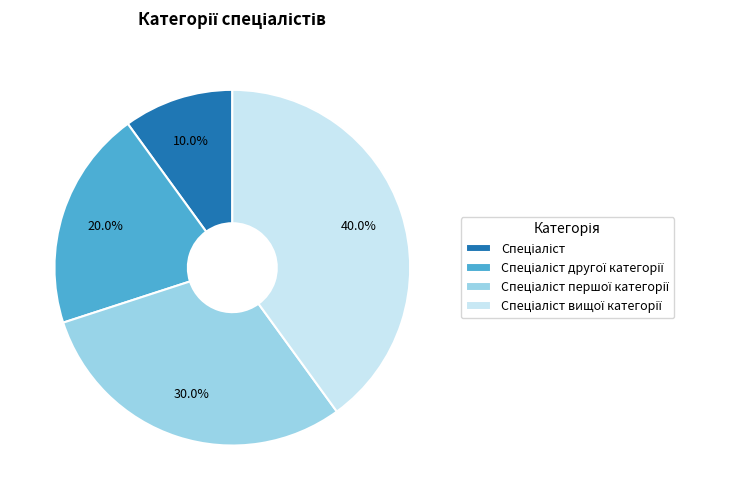

To the nearest percent, what is the average slice percentage?

25%